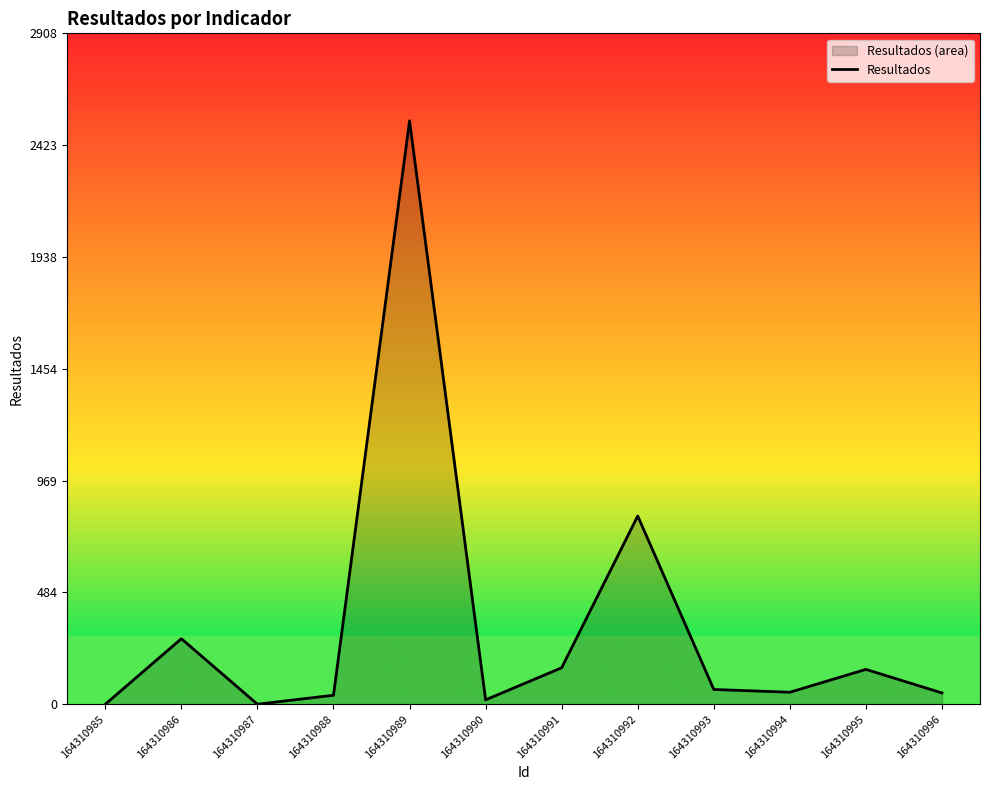

Reading left to right, list all the values displayed in this chart.

164310985=0	164310986=284	164310987=0	164310988=39	164310989=2529	164310990=19	164310991=158	164310992=816	164310993=64	164310994=52	164310995=151	164310996=49